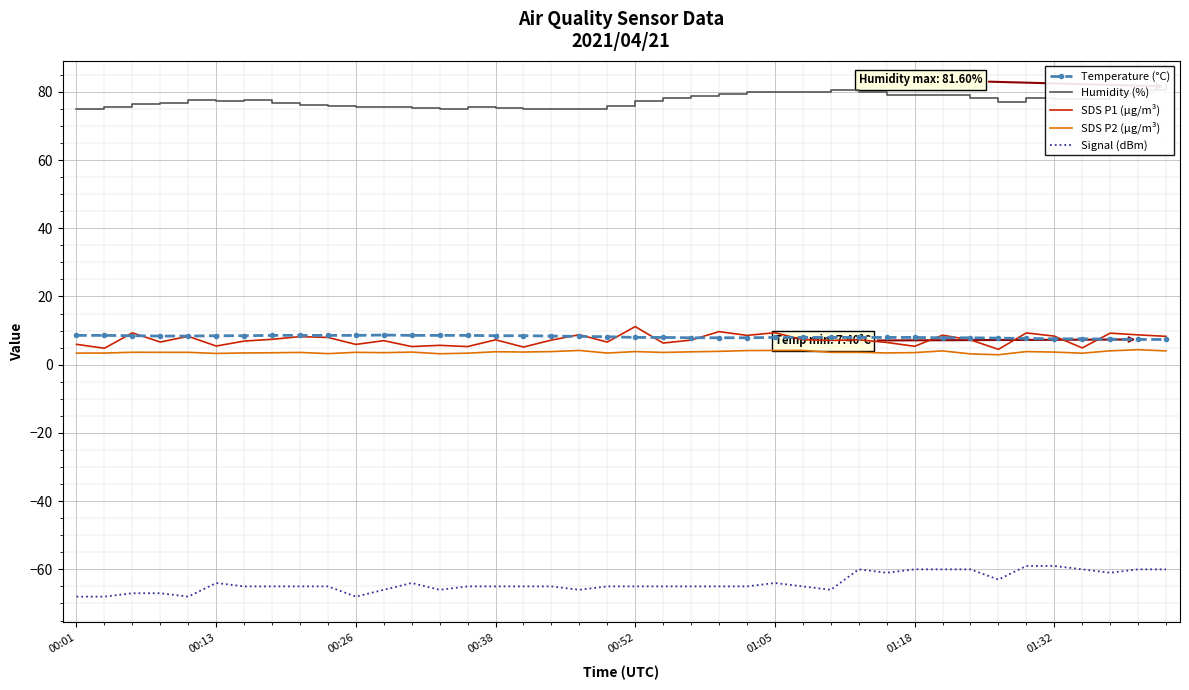

Is it true that Signal (dBm) equals -32.1 at 00:26?

False